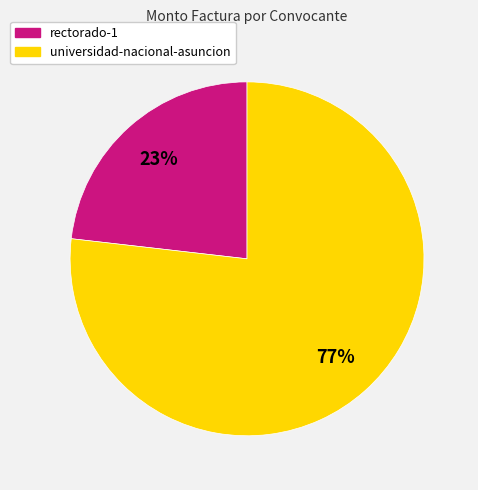

Rank the categories by value from highest to lowest.

universidad-nacional-asuncion, rectorado-1